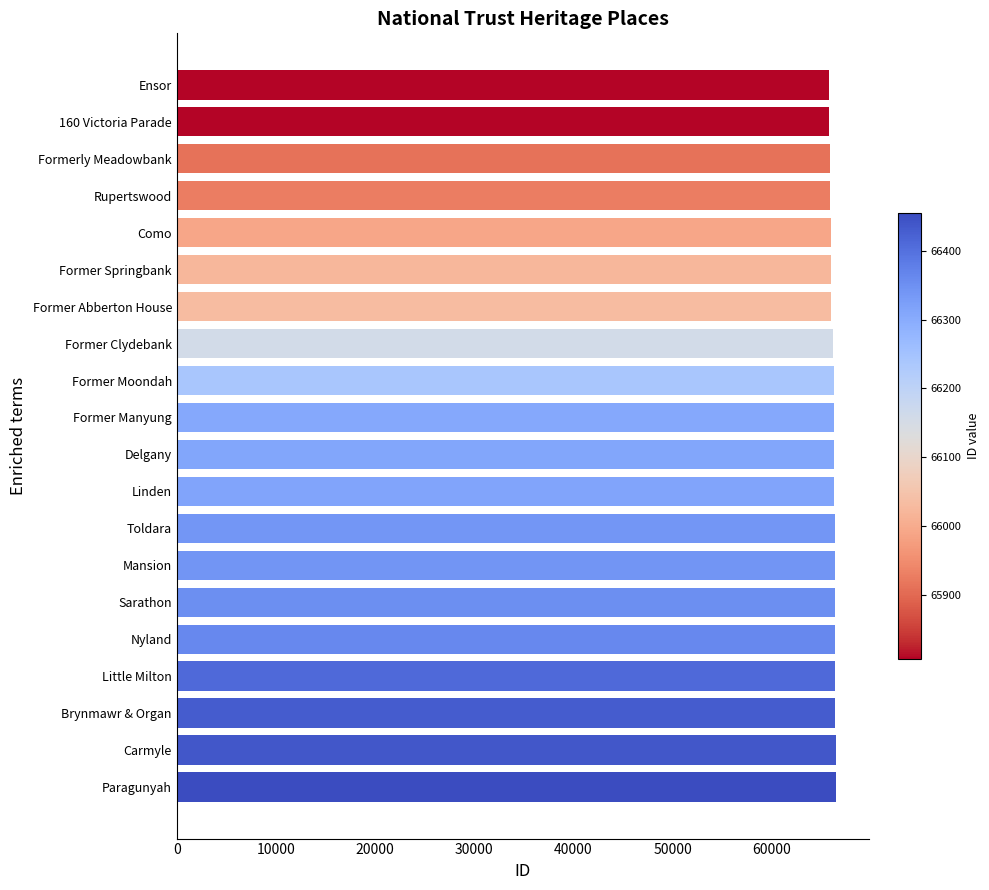

Count the number of categories in the chart.

20